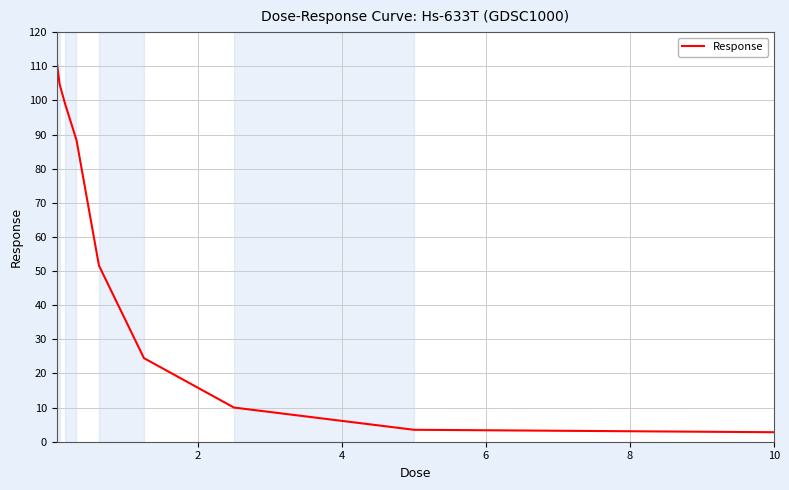

What is the smallest value displayed?

2.8